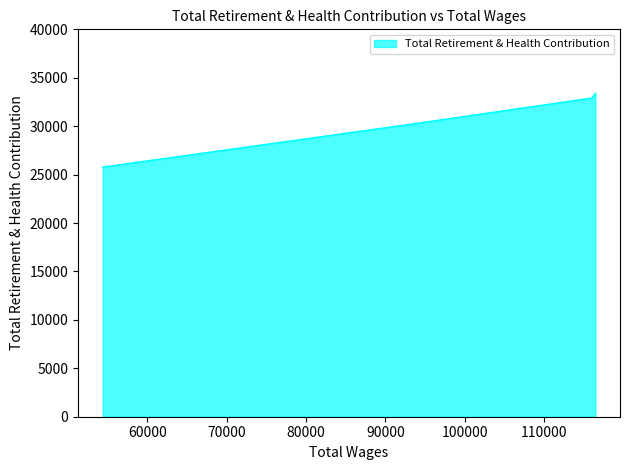

How many values exceed 32909?

1